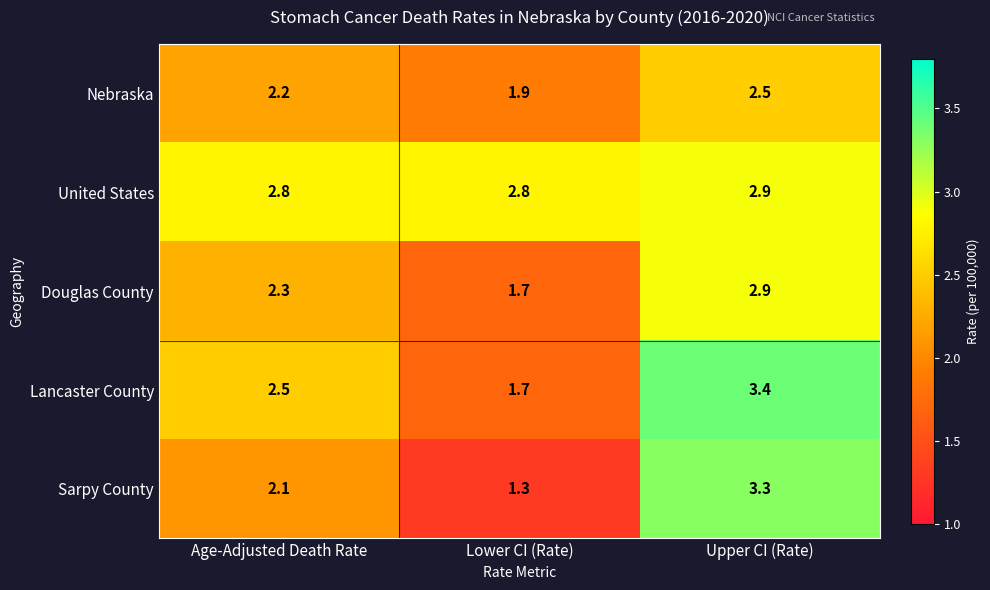

Which series has the largest range (max minus min)?

Sarpy County